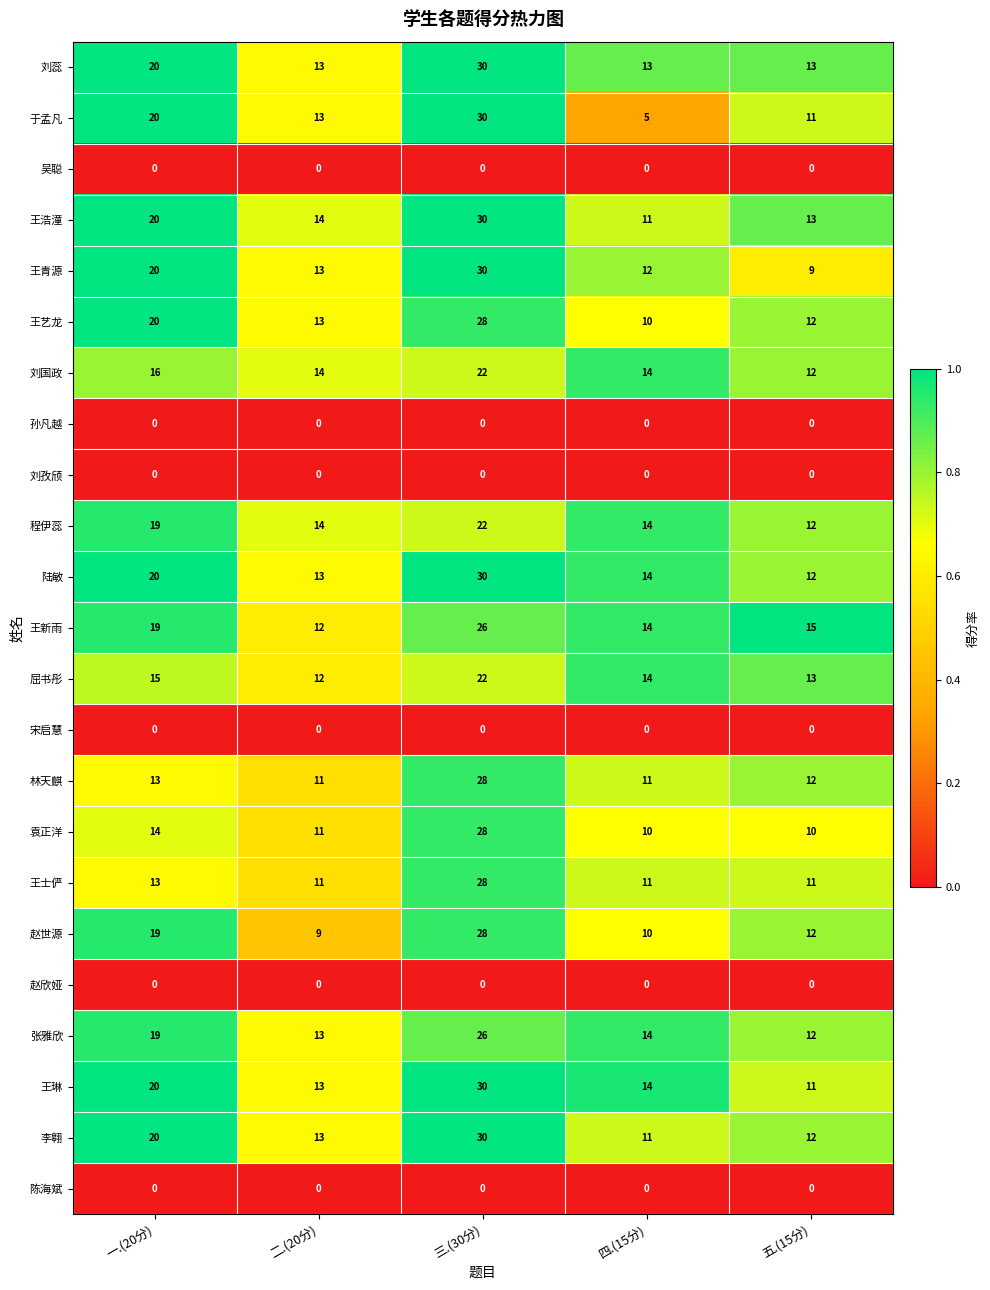

Is the value of 吴聪 at 二.(20分) greater than the value of 王士俨 at 一.(20分)?

No